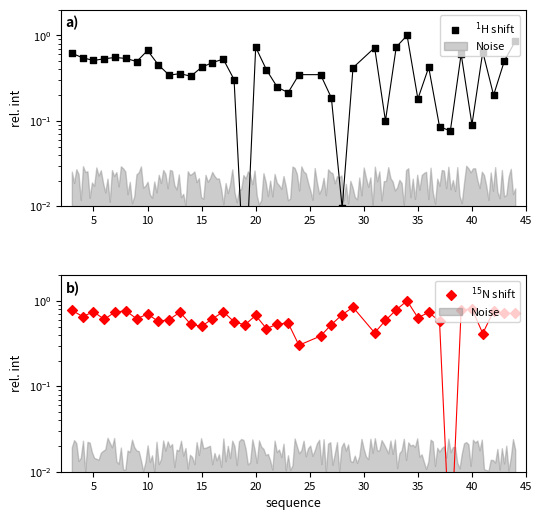

Which series has the largest total across all categories?

$^{15}$N shift